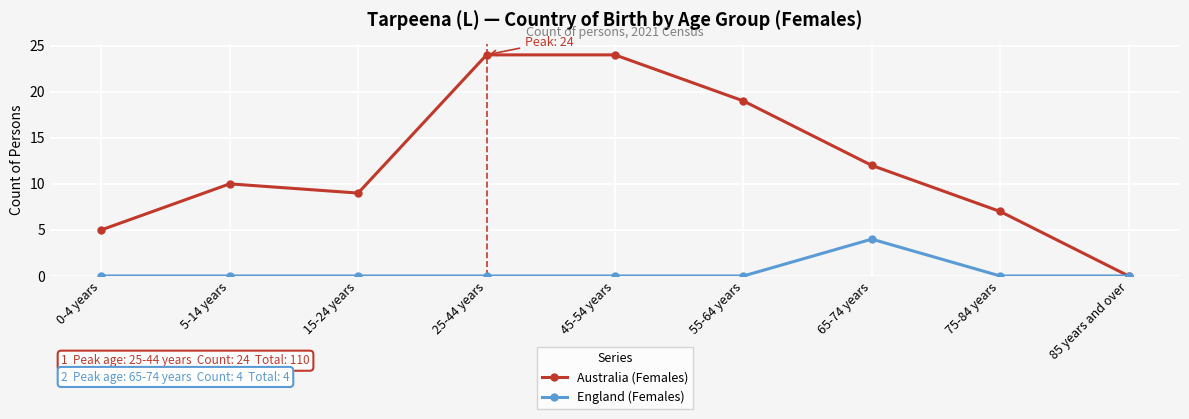

Does the chart have visible grid lines?

Yes